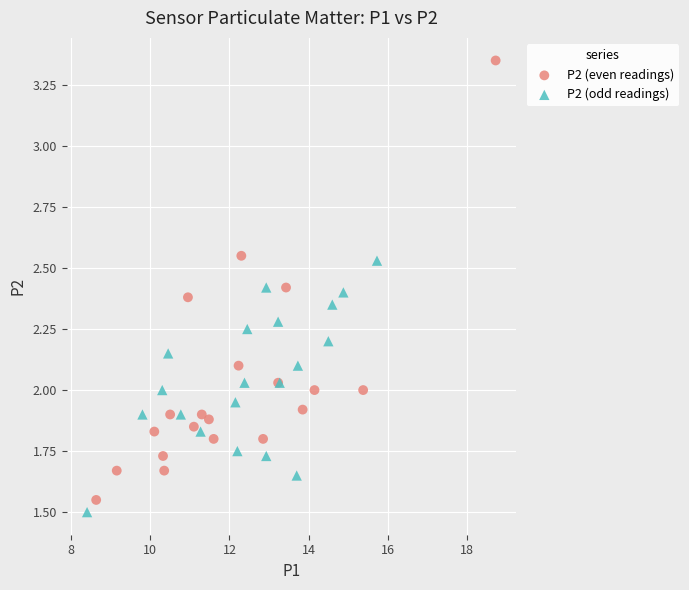

Which series has the widest spread of Y values?

P2 (even readings)